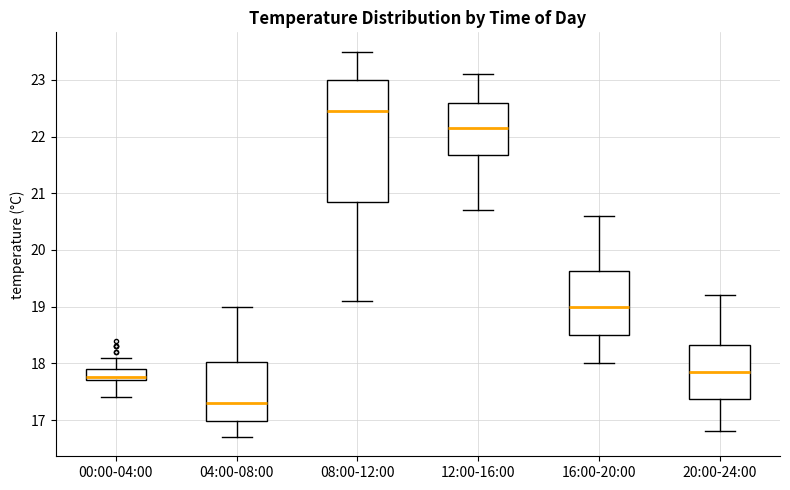

Reading left to right, read every box against the y-axis: the position of its median line, the range the box covers, and the ends of its whiskers. The values are not printed on the chart, so give them approximately, as read against the axis.

00:00-04:00: median 17.8, box 17.7 to 17.9, whiskers 17.4 to 18.1
04:00-08:00: median 17.3, box 17.0 to 18.0, whiskers 16.7 to 19.0
08:00-12:00: median 22.5, box 20.9 to 23.0, whiskers 19.1 to 23.5
12:00-16:00: median 22.2, box 21.7 to 22.6, whiskers 20.7 to 23.1
16:00-20:00: median 19.0, box 18.5 to 19.6, whiskers 18.0 to 20.6
20:00-24:00: median 17.9, box 17.4 to 18.3, whiskers 16.8 to 19.2